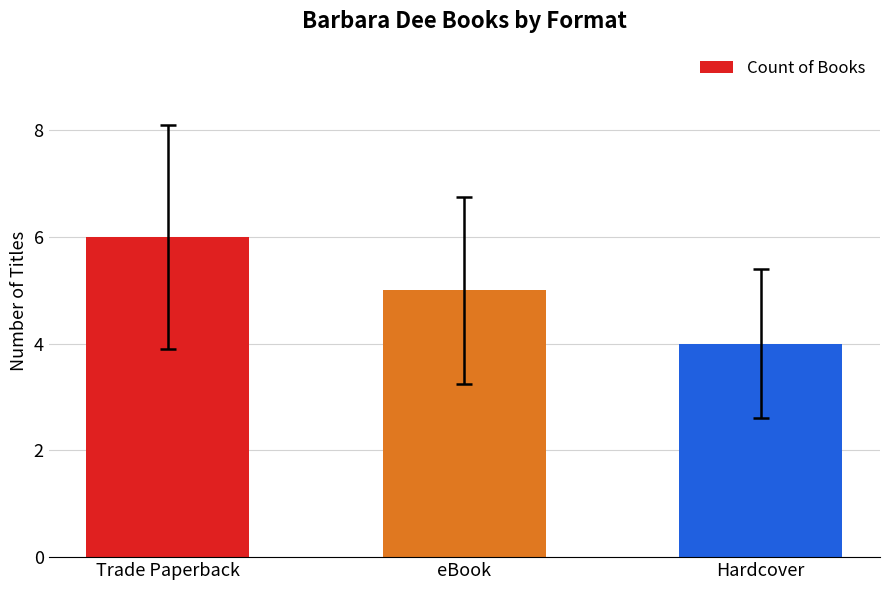

How many series are shown in this chart?

1